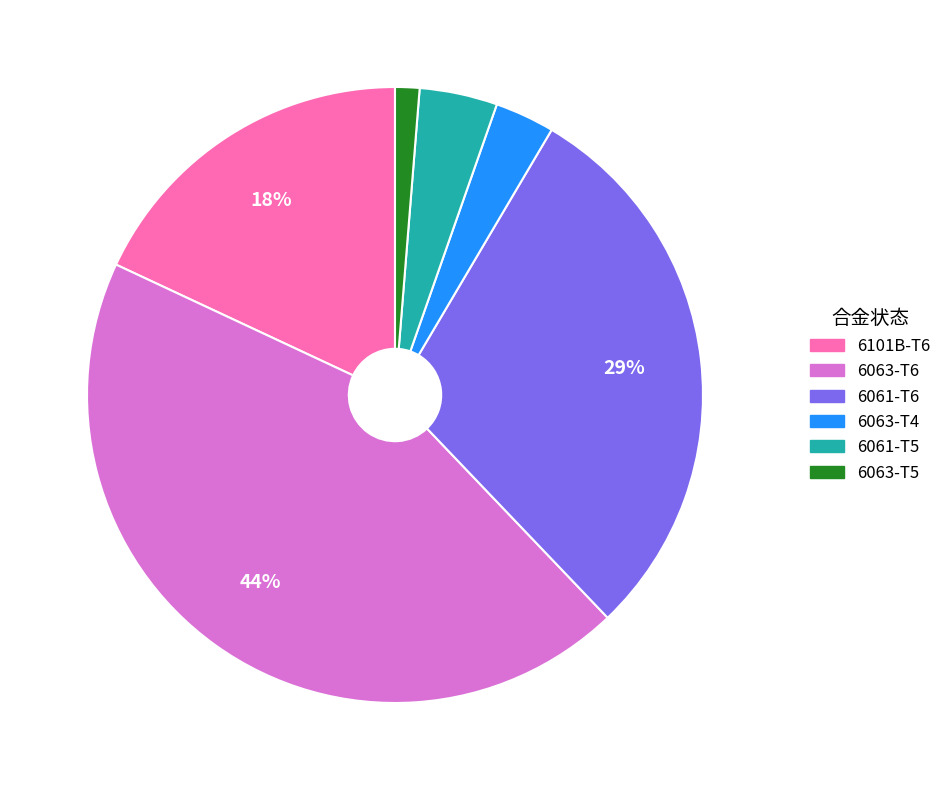

How many slices are in this pie chart?

6